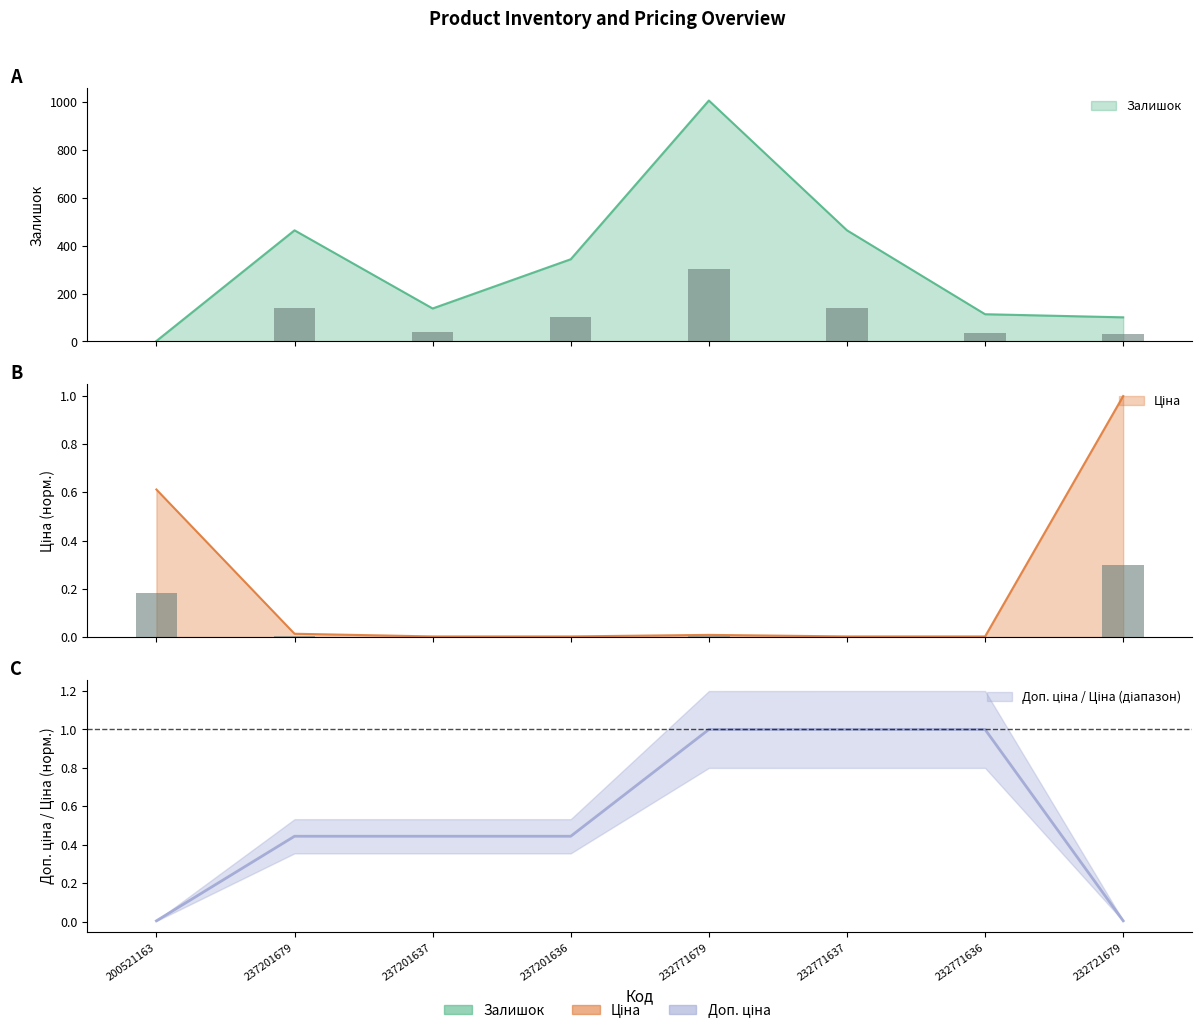

At which label does Залишок reach its peak?

232771679